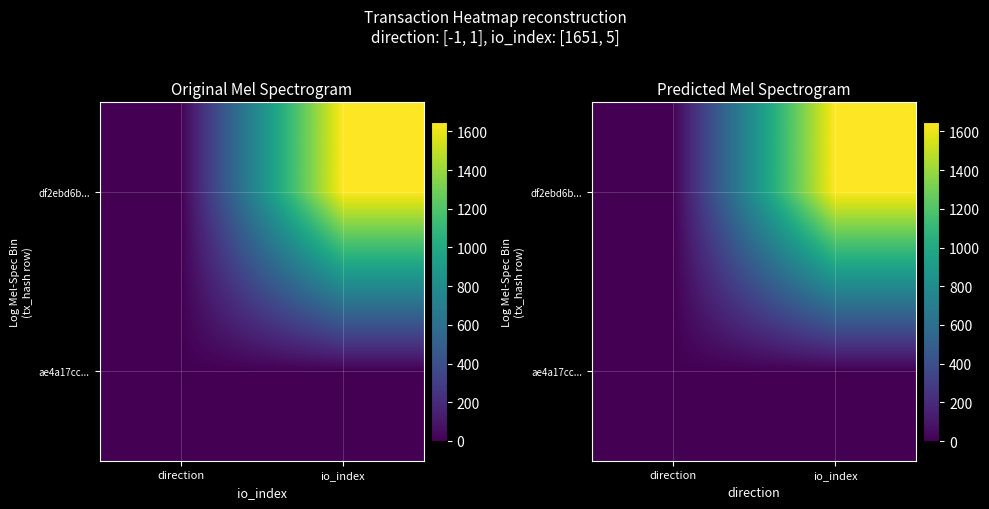

The df2ebd6b... series shows 0 at direction. True or false?

True